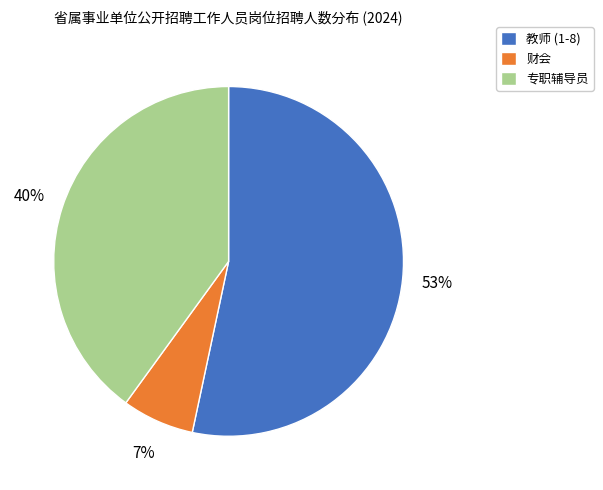

To the nearest percent, what percentage of the pie is 教师 (1-8)?

53%